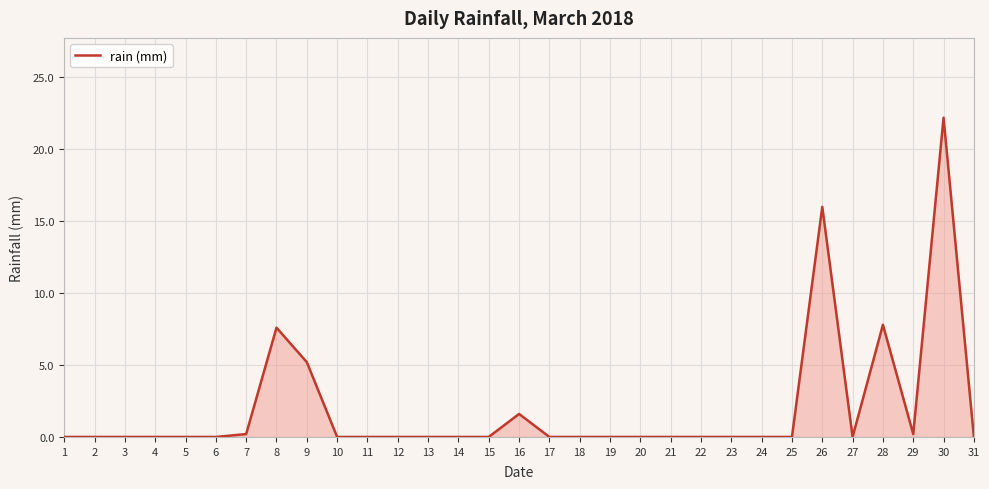

Is it true that the value at 11 is 0.0?

True